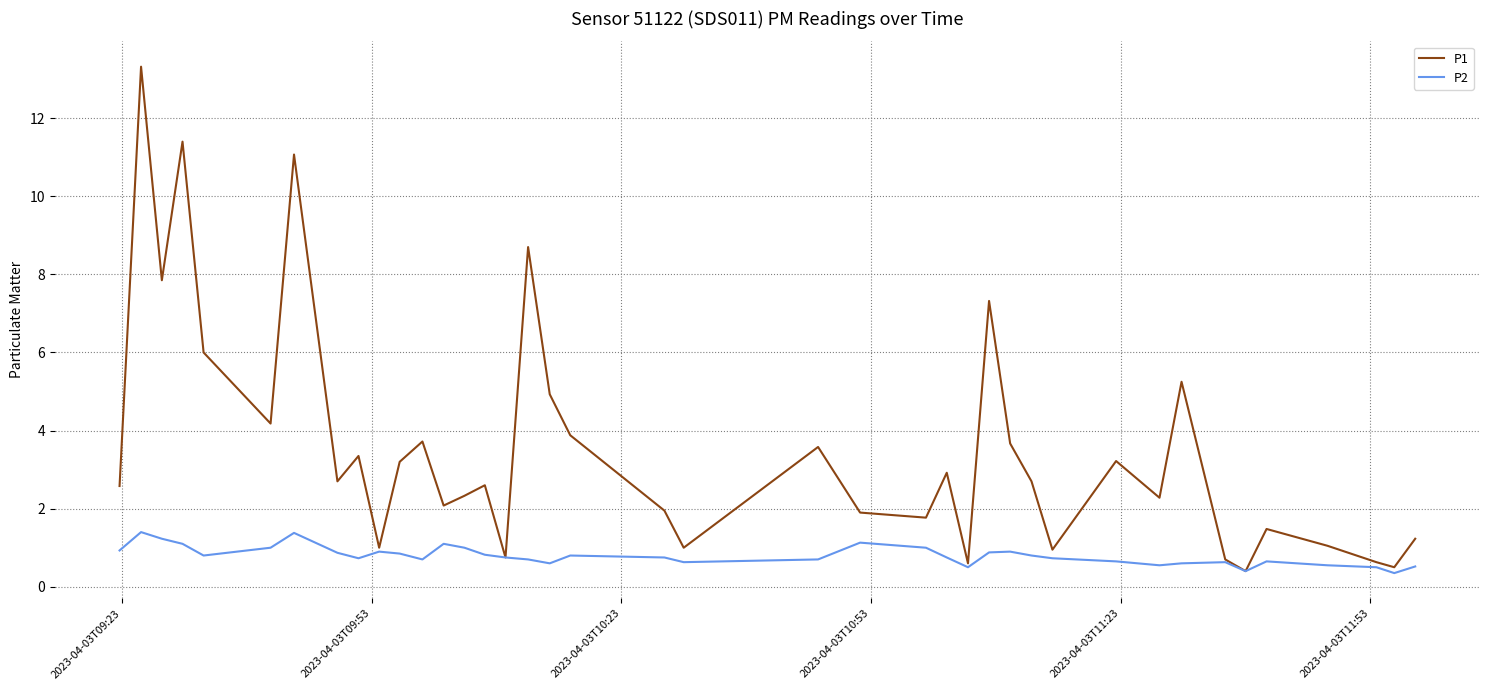

Which series has the largest total across all categories?

P1